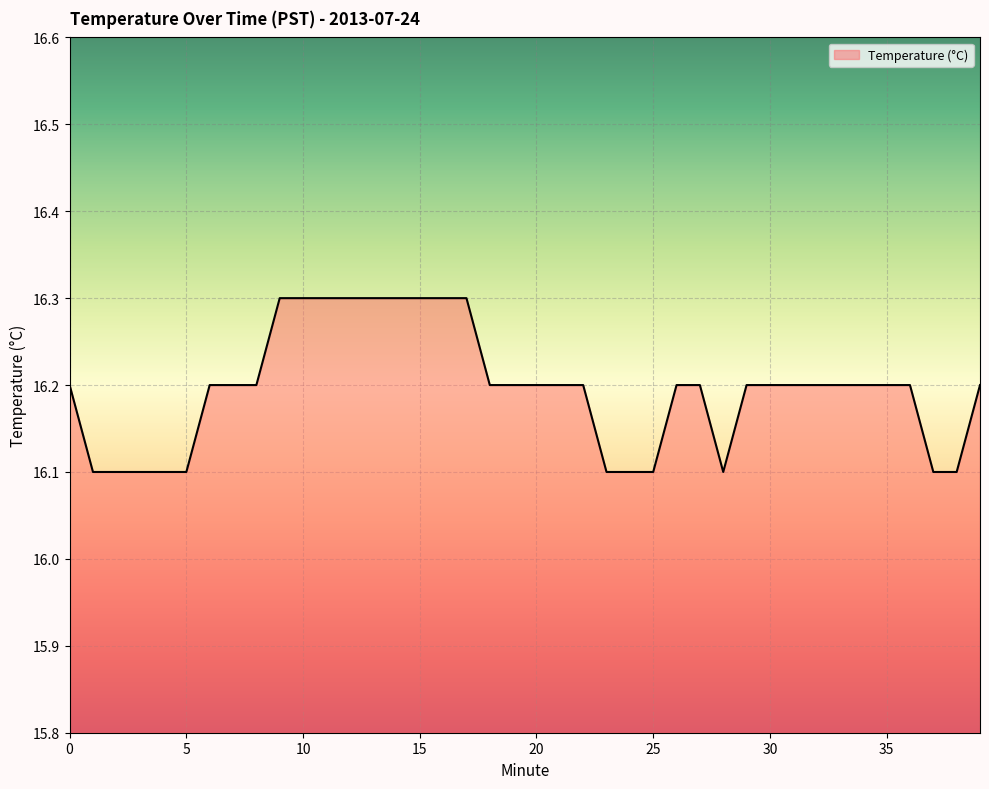

How many lines are shown in the chart?

1